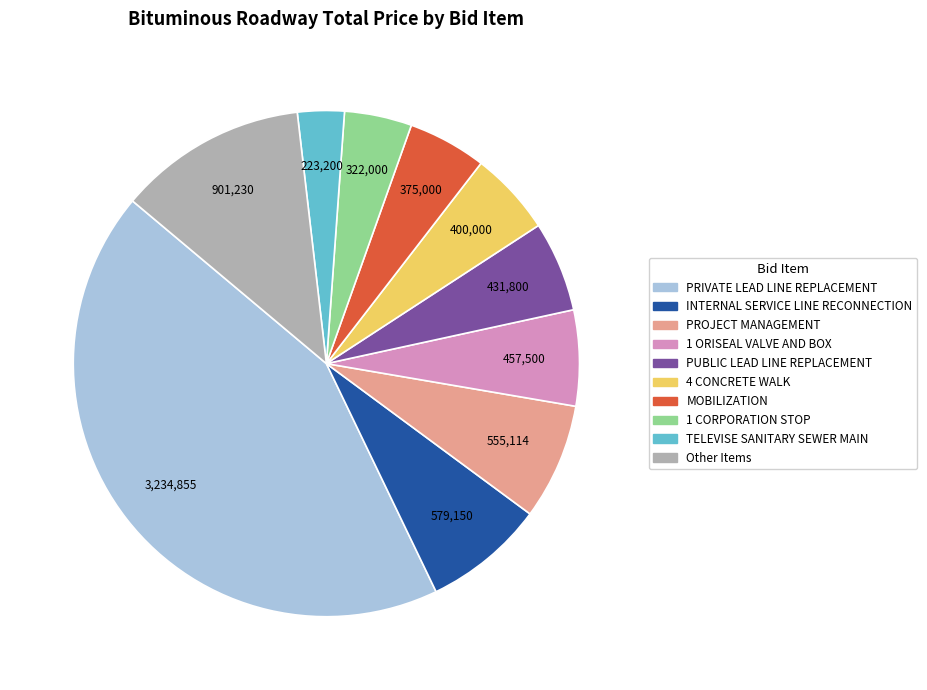

Is there a majority slice in this chart?

No